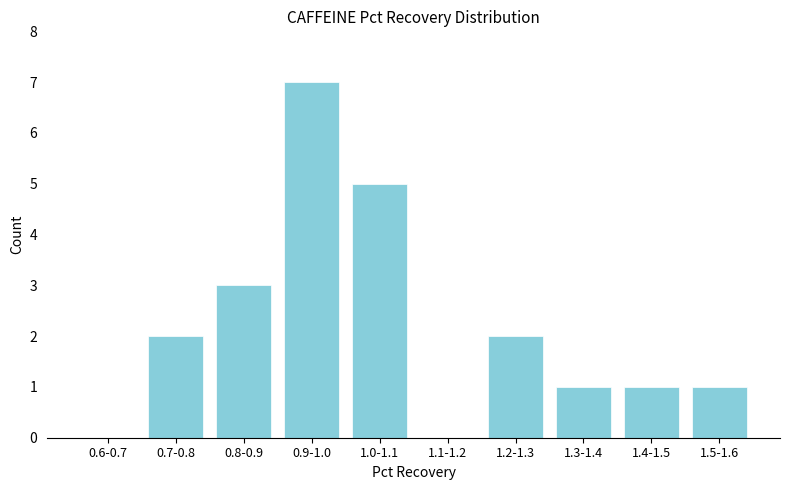

Reading left to right, transcribe all the data shown in this chart.

0.6-0.7=0	0.7-0.8=2	0.8-0.9=3	0.9-1.0=7	1.0-1.1=5	1.1-1.2=0	1.2-1.3=2	1.3-1.4=1	1.4-1.5=1	1.5-1.6=1